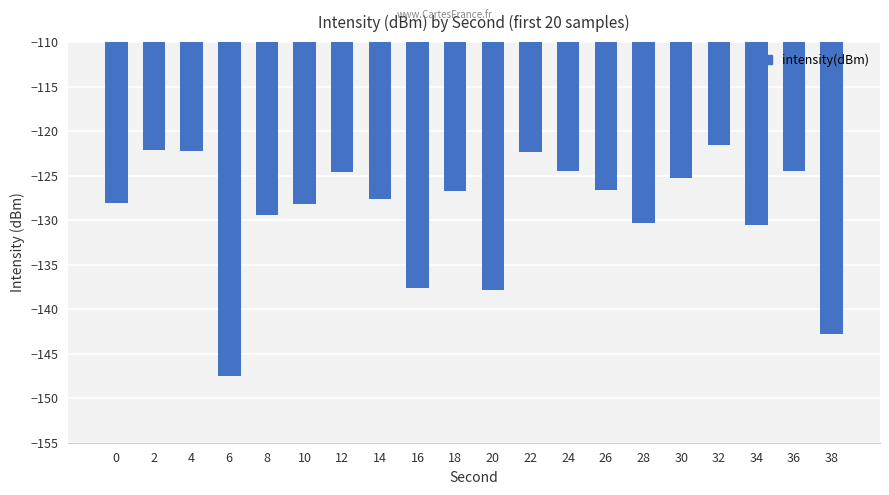

What is the value of the 6th bar from the left?

-128.2